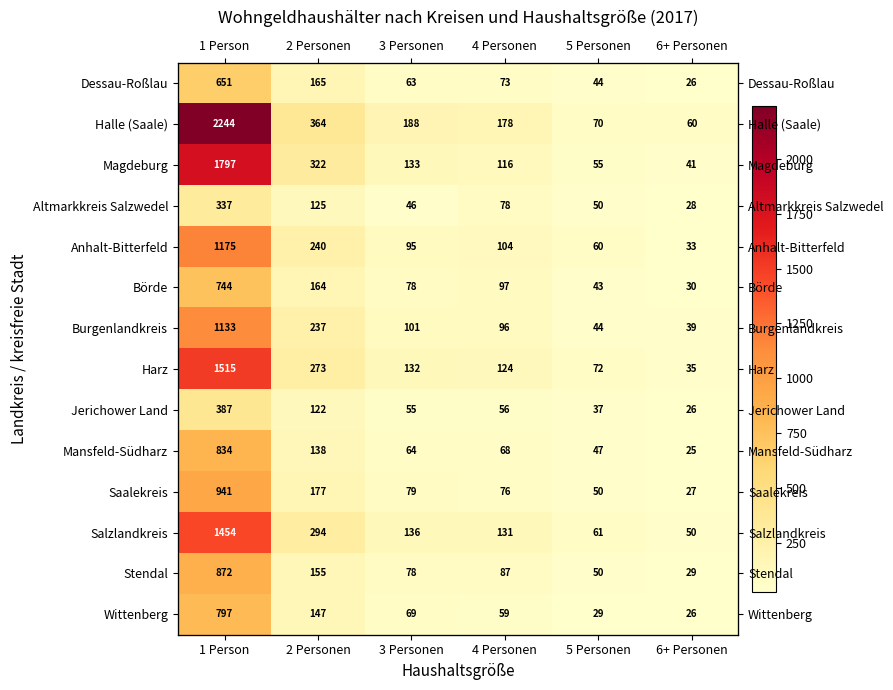

Which series has the largest total across all categories?

Halle (Saale)